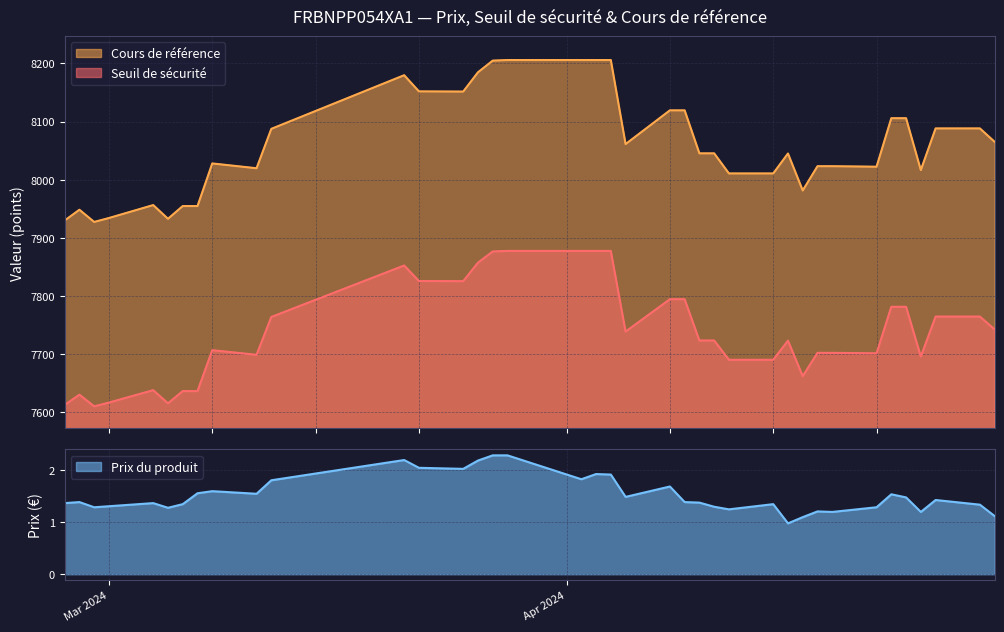

True or false: Cours de référence and Seuil de sécurité intersect in this chart.

False